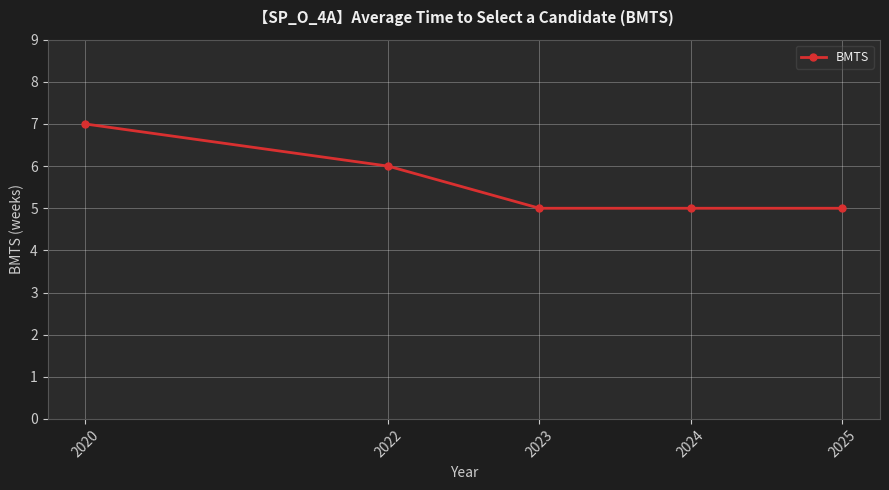

Where is the data nearest to the value 6?

2022